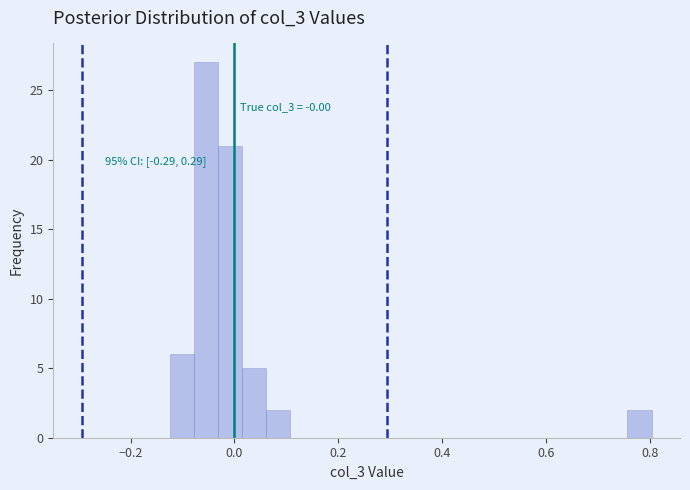

Read against the x-axis, roughly where is the centre of the tallest bar?

-0.06